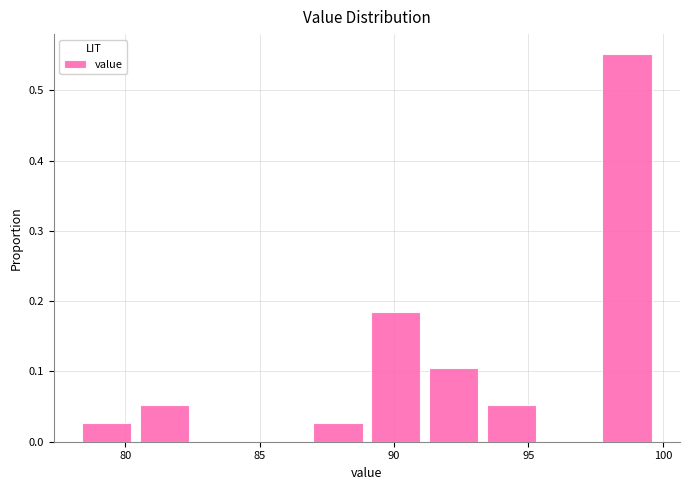

How tall is the bar that spans 87.00 to 89.15 on the x-axis? Neither the bar edges nor the heights are printed on the chart, so give them approximately, as read against the axes.

0.03